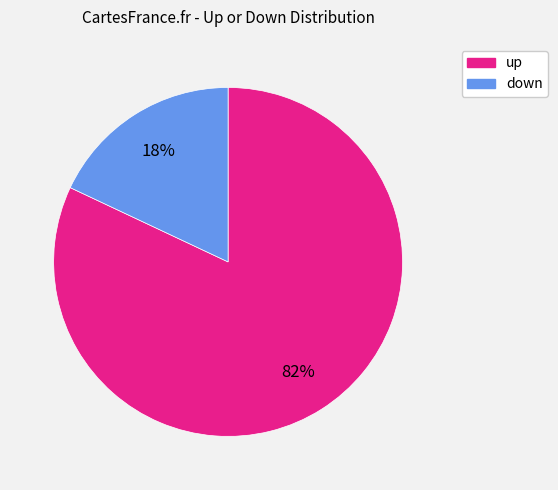

To the nearest percent, what is the combined percentage of down and up?

100%